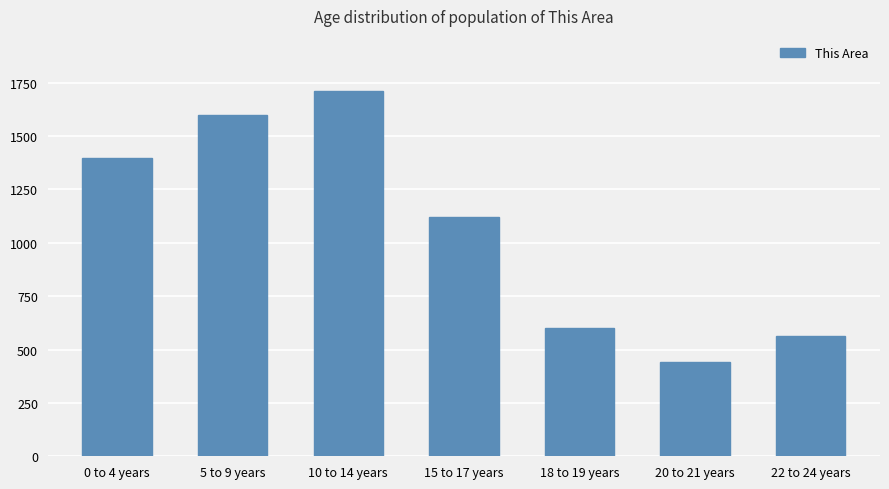

What is the value of the 5th bar from the left?

603